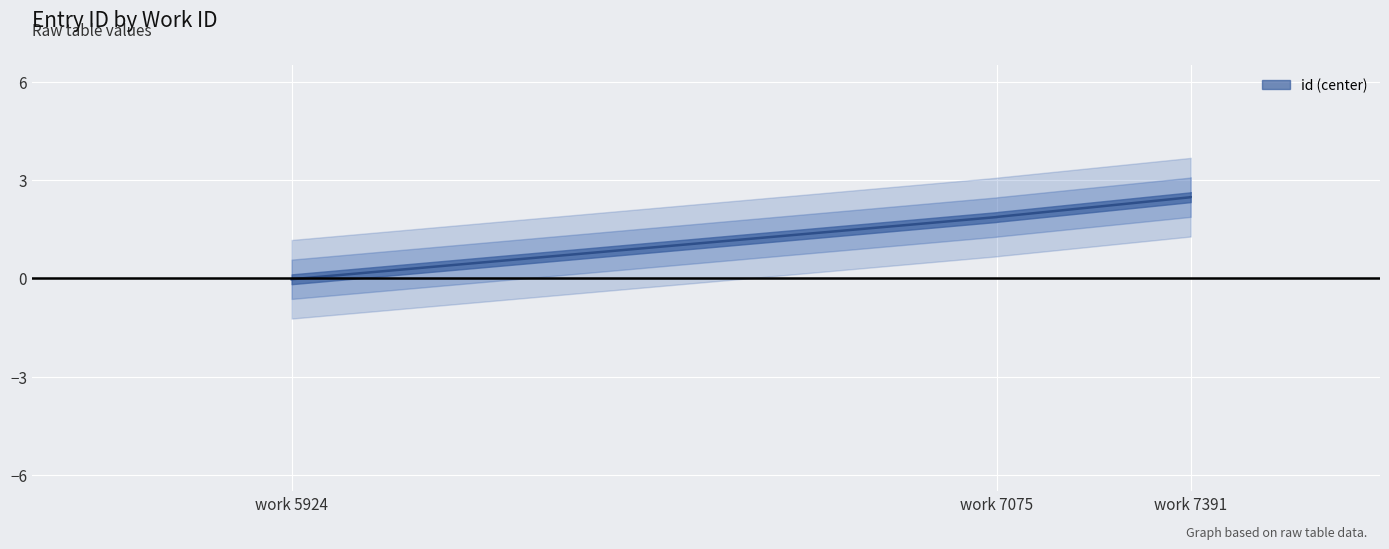

Reading left to right, extract all data points from this chart.

-0.0	-0.0	1.9	1.9	1.9	2.5	2.5